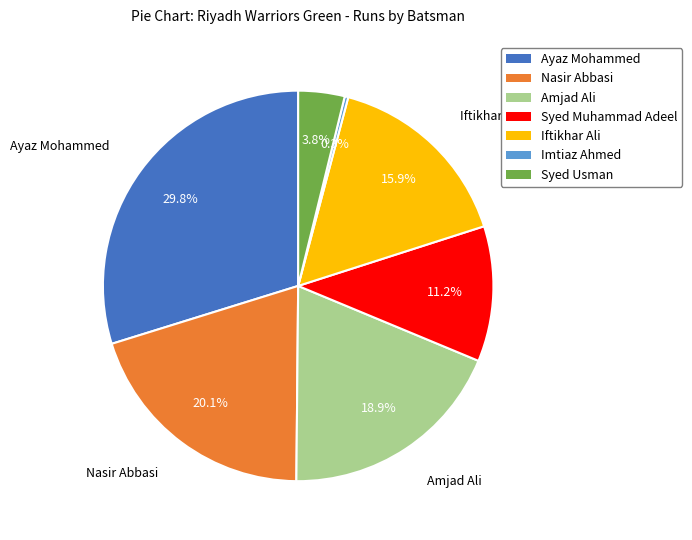

Is it true that Iftikhar Ali is 2% of the pie?

False